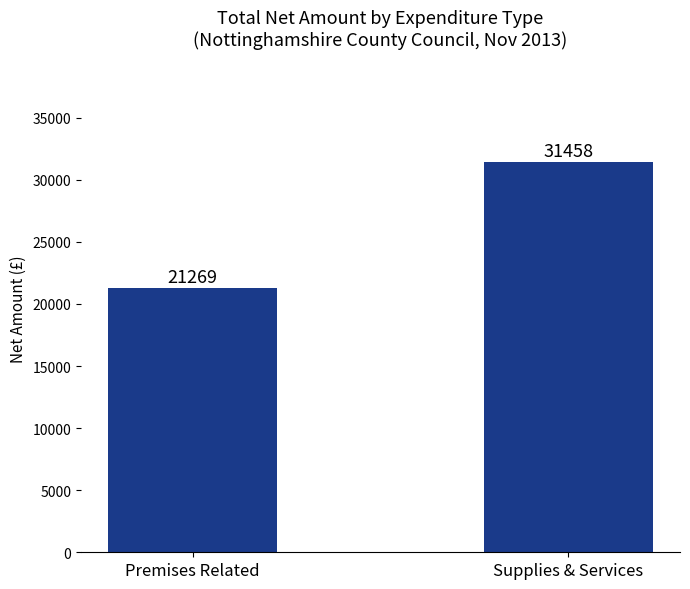

Where is the data nearest to the value 26363?

Premises Related